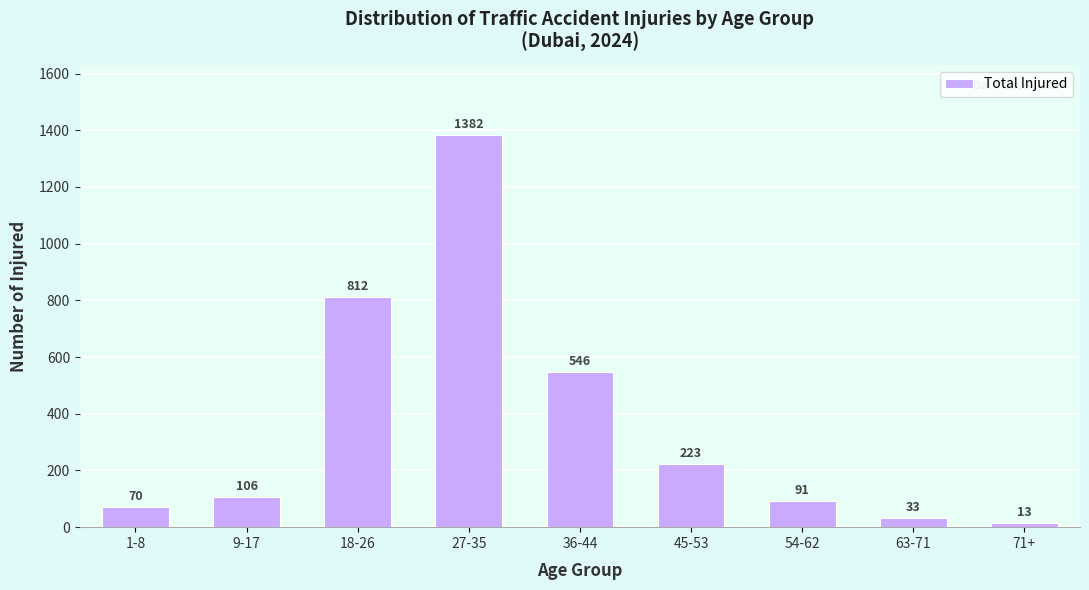

Reading right to left, transcribe all the data shown in this chart.

13	33	91	223	546	1382	812	106	70